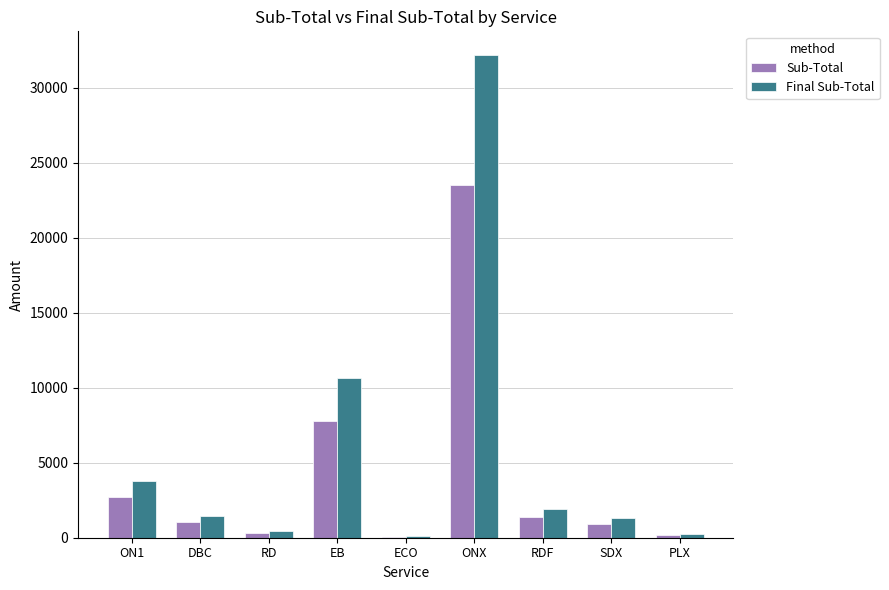

Which series changed the most between ON1 and RDF?

Final Sub-Total